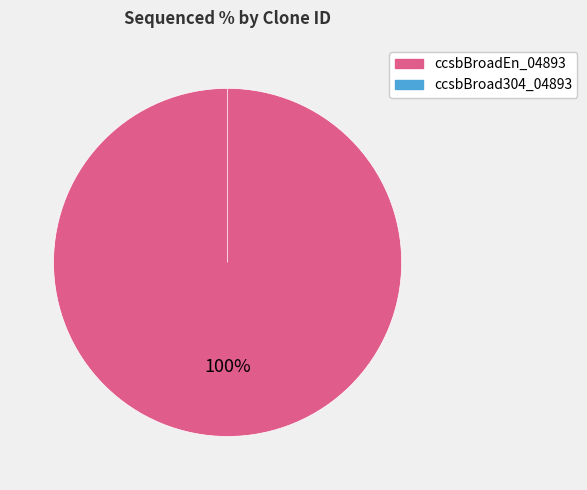

What is the largest slice in the pie chart?

ccsbBroadEn_04893